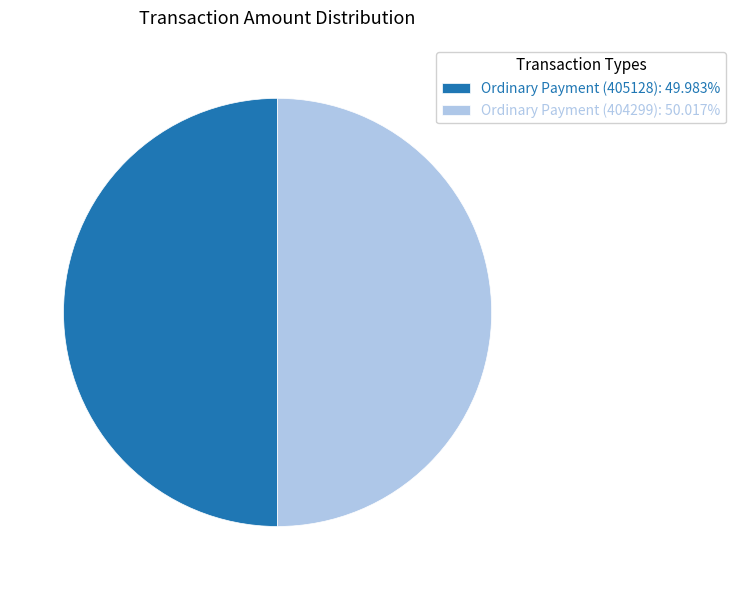

How many segments does this pie chart have?

2